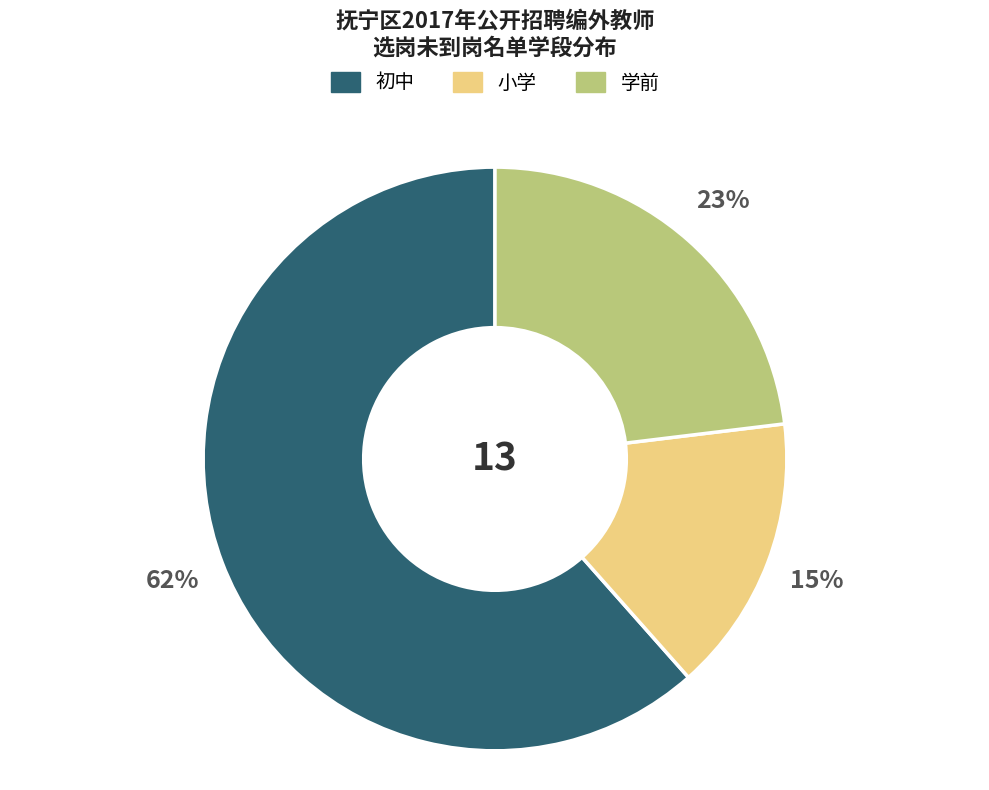

Which slice is the largest?

初中